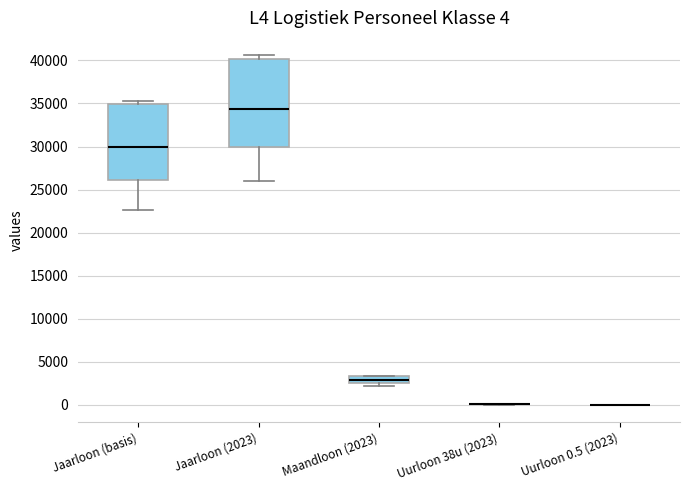

Comparing the boxes themselves (not the whiskers), which one is the tallest?

Jaarloon (2023)